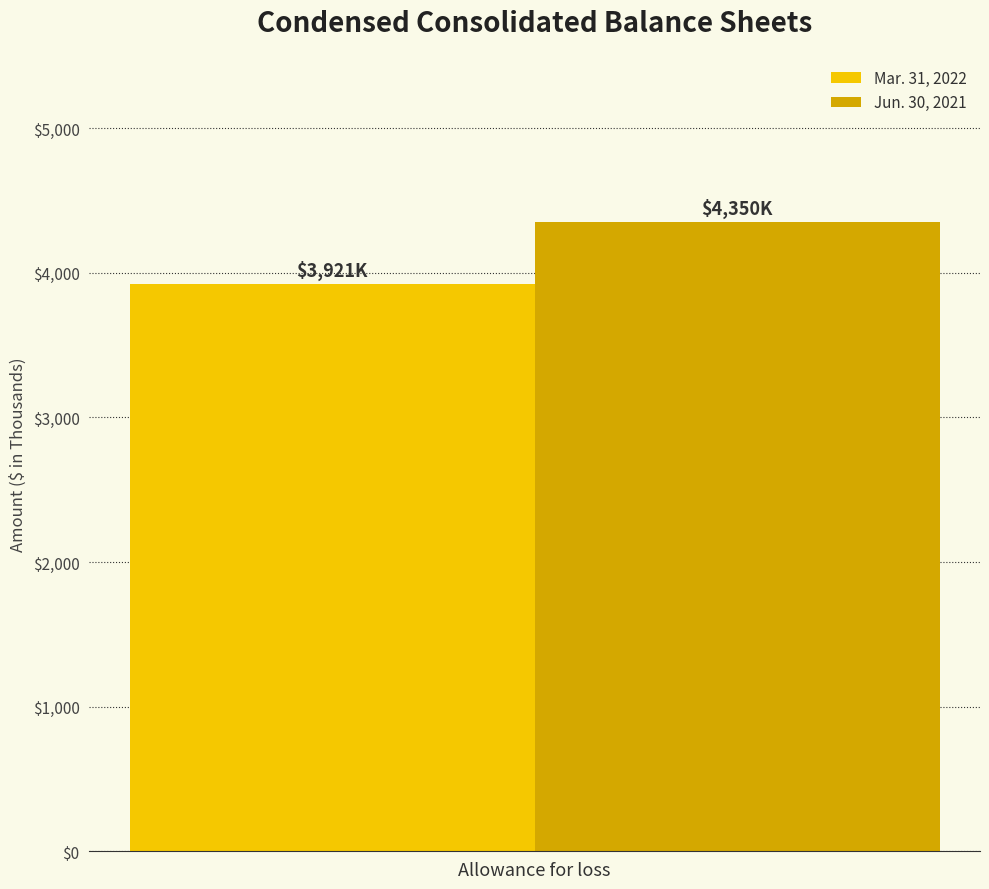

Reading right to left, extract all data points from this chart.

Mar. 31, 2022: 3921
Jun. 30, 2021: 4350